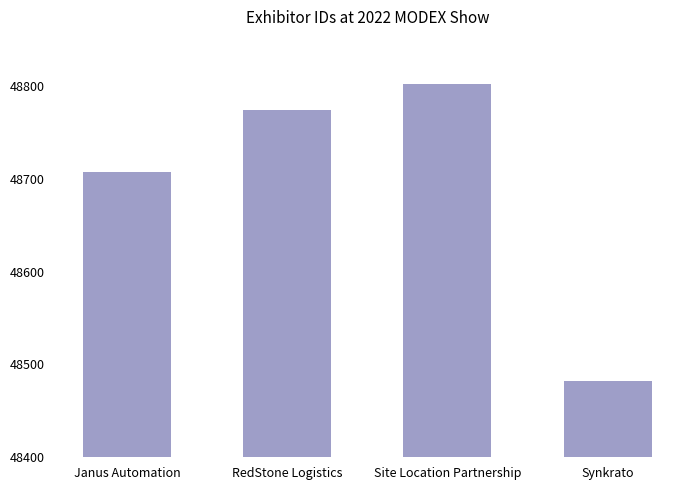

Reading left to right, what are all the values shown in this chart?

Janus Automation=48707	RedStone Logistics=48774	Site Location Partnership=48802	Synkrato=48482